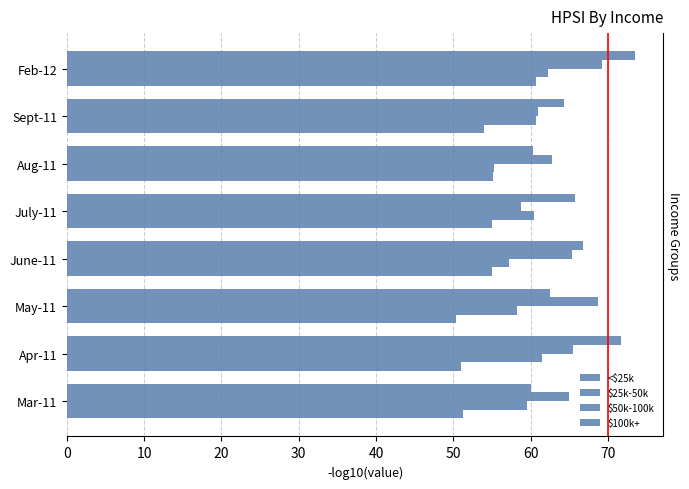

What is the difference between the maximum and minimum values in the $50k-100k series?

10.4